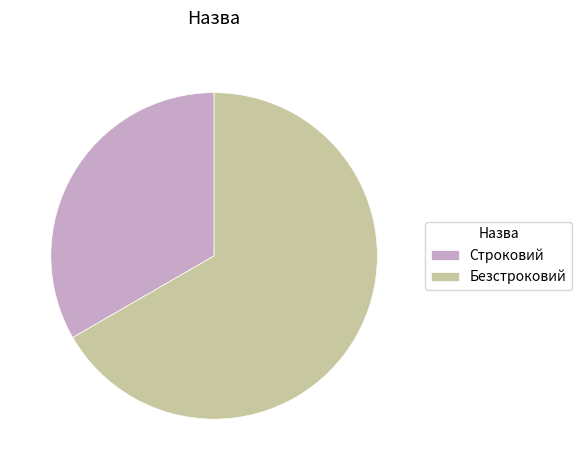

What is the smallest slice in the pie chart?

Строковий